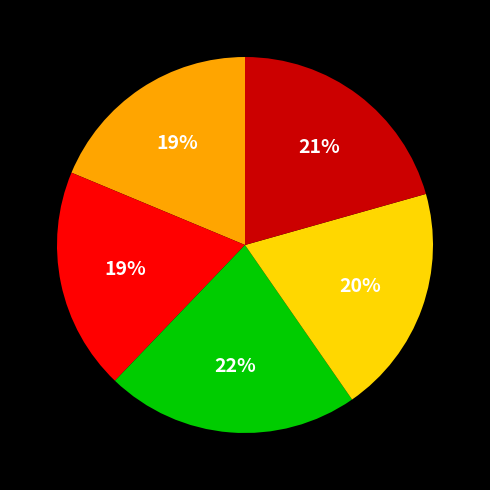

Does any single category account for the majority?

No